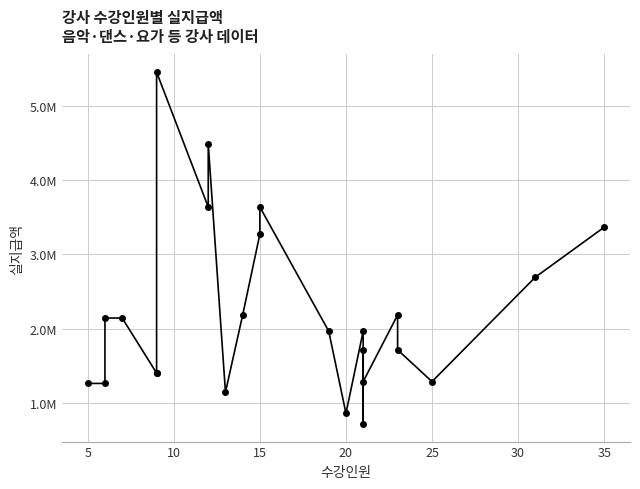

True or false: the data shows 1285200 at 25.

True